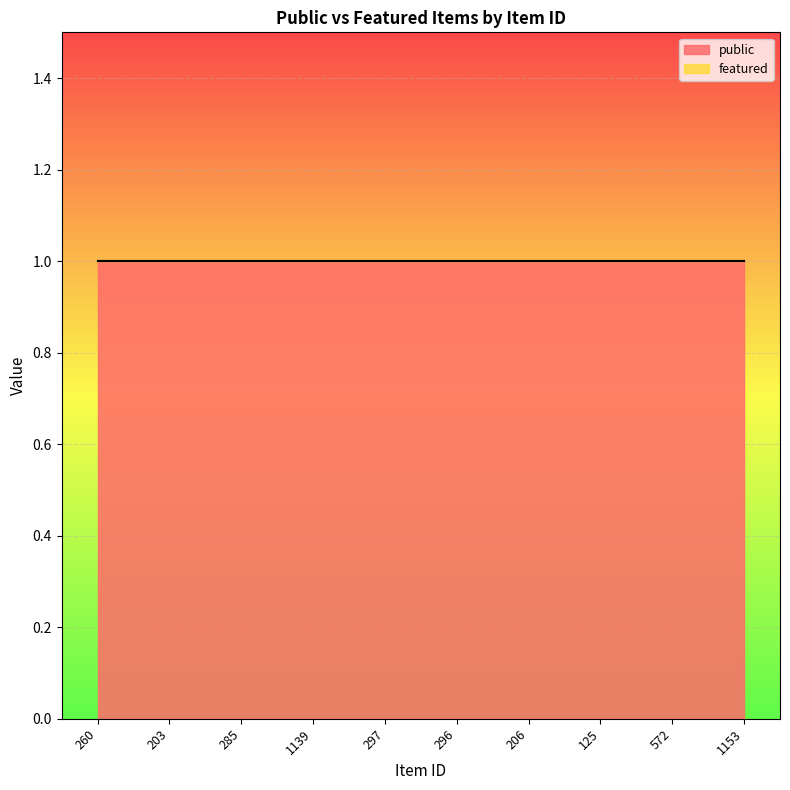

Which category has the highest value in the public series?

260